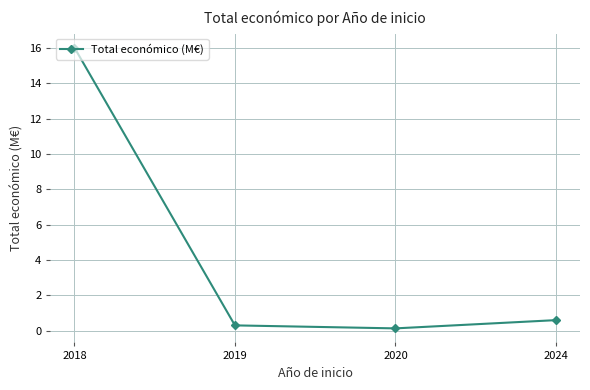

List the labels in order of value, smallest first.

2020, 2019, 2024, 2018